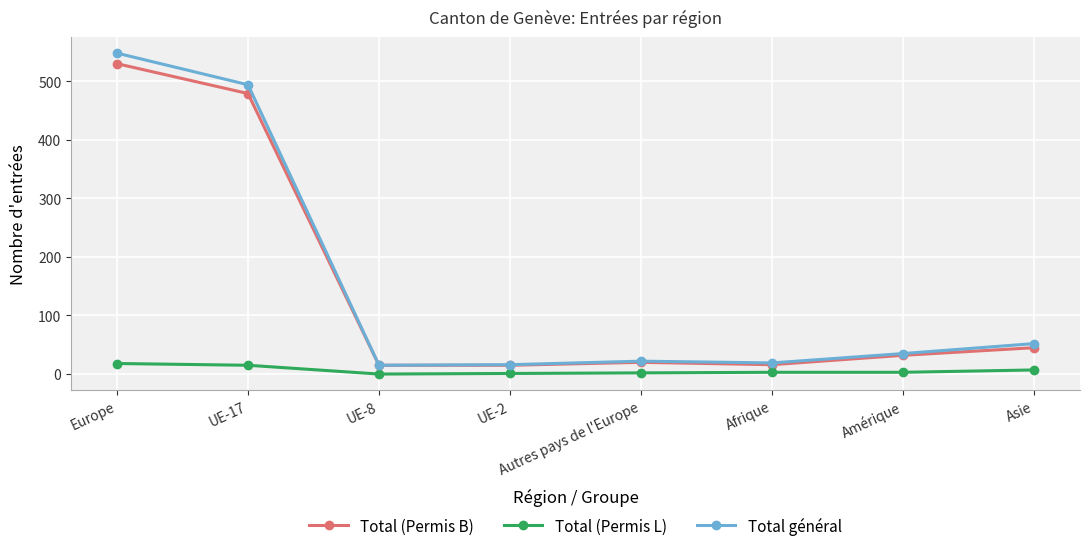

What is the minimum value for Total (Permis B)?

15